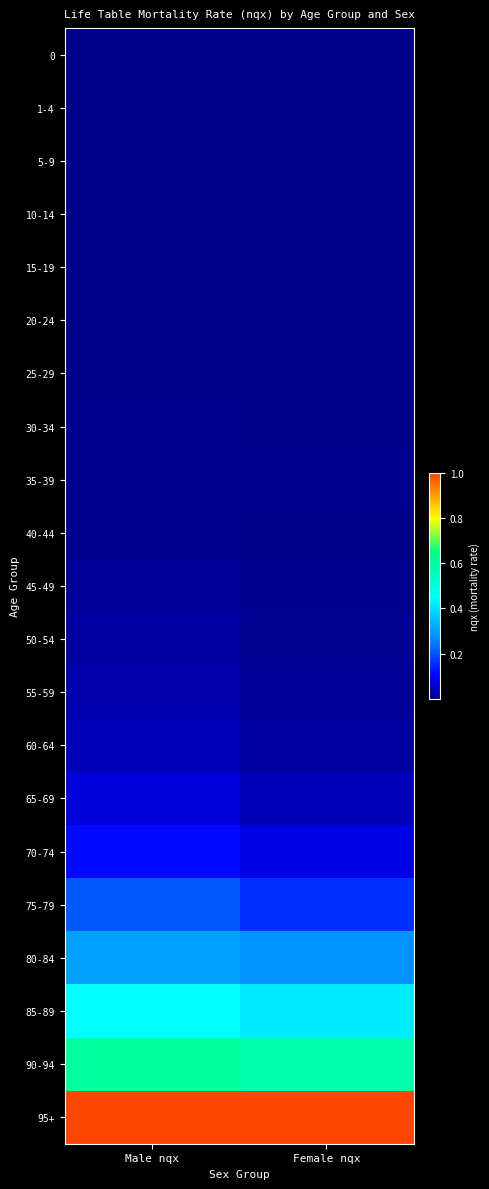

At which category is the sum across all series the highest?

Male nqx